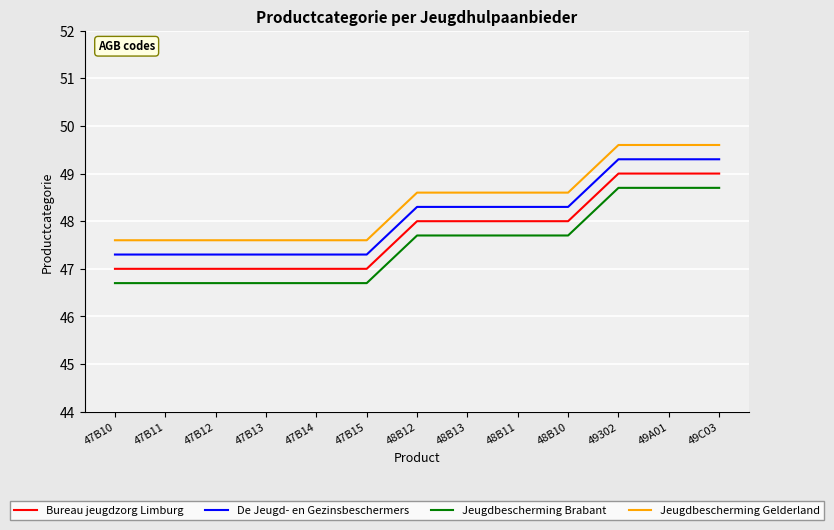

At which label does De Jeugd- en Gezinsbeschermers first exceed 48?

48B12